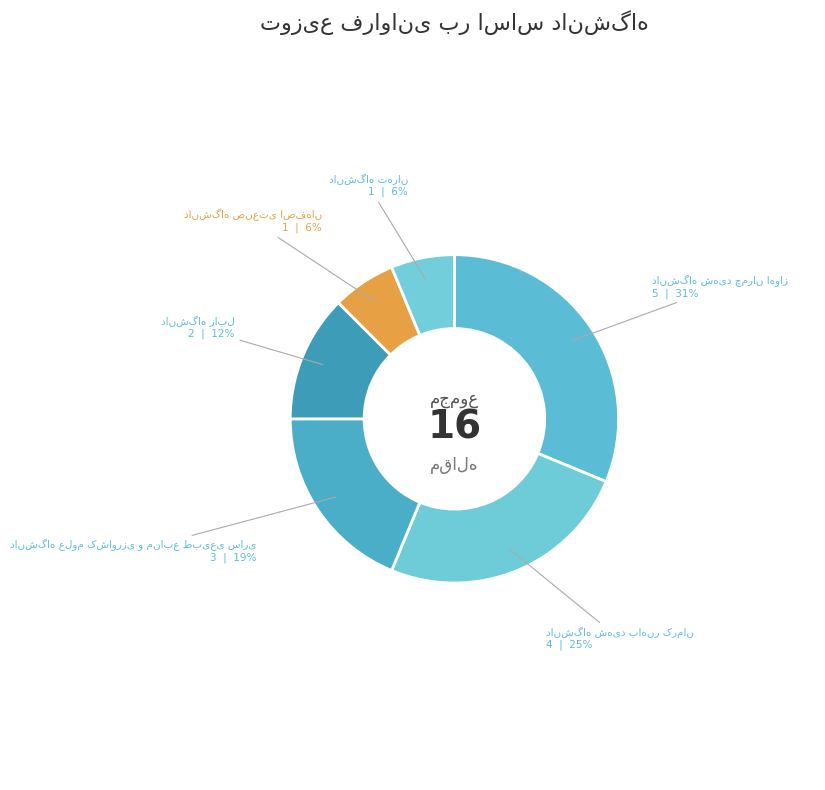

How many slices are in this pie chart?

6